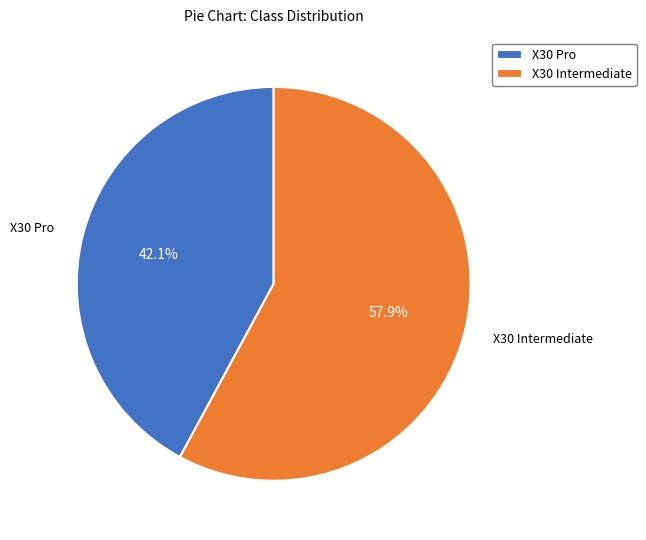

Which has a higher value, X30 Intermediate or X30 Pro?

X30 Intermediate